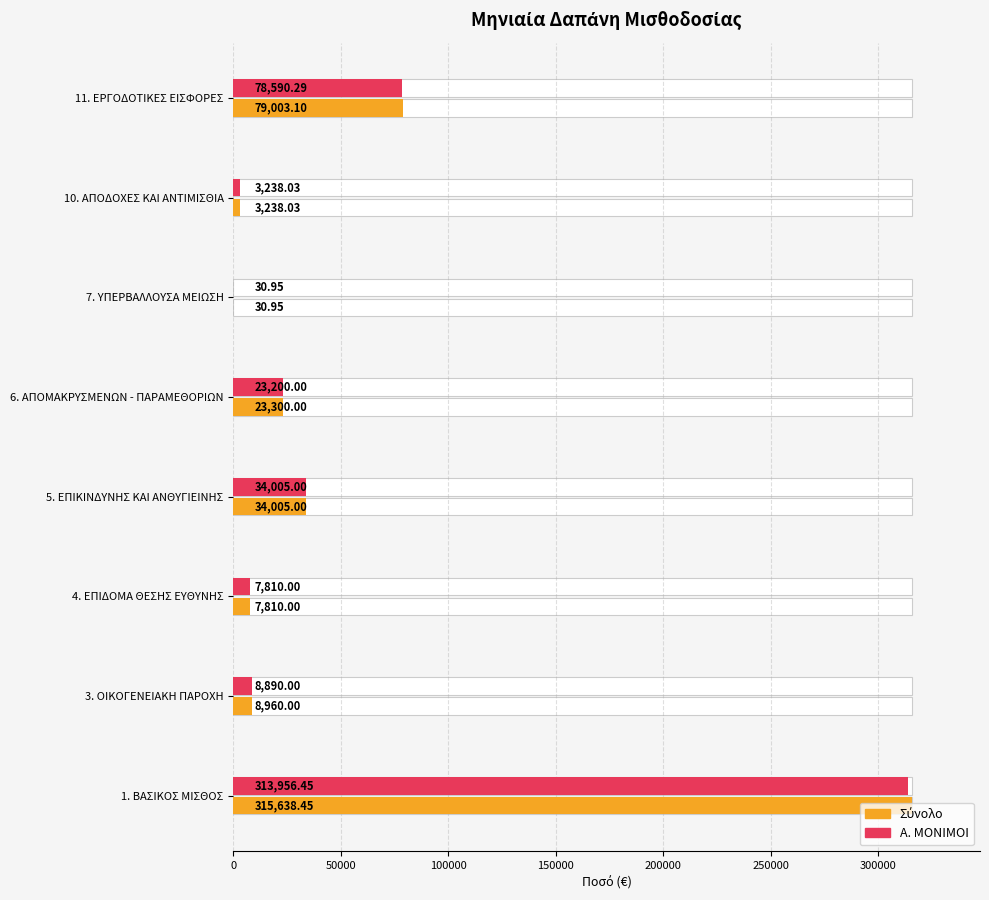

How many series are shown in this chart?

2